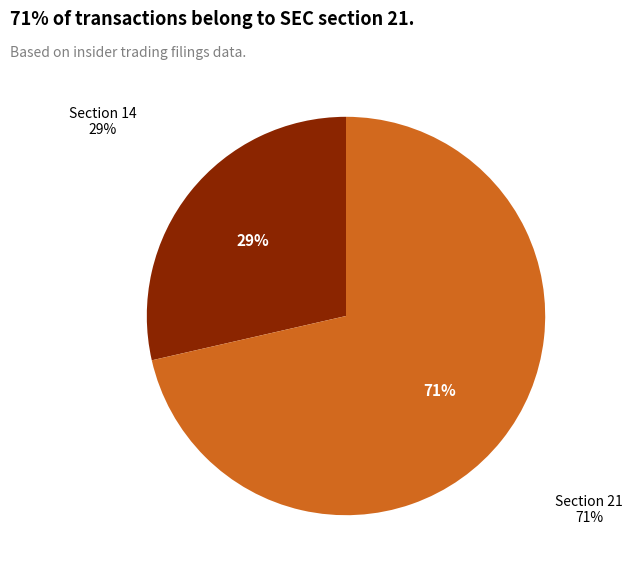

Is it true that 14 is 29% of the pie?

True